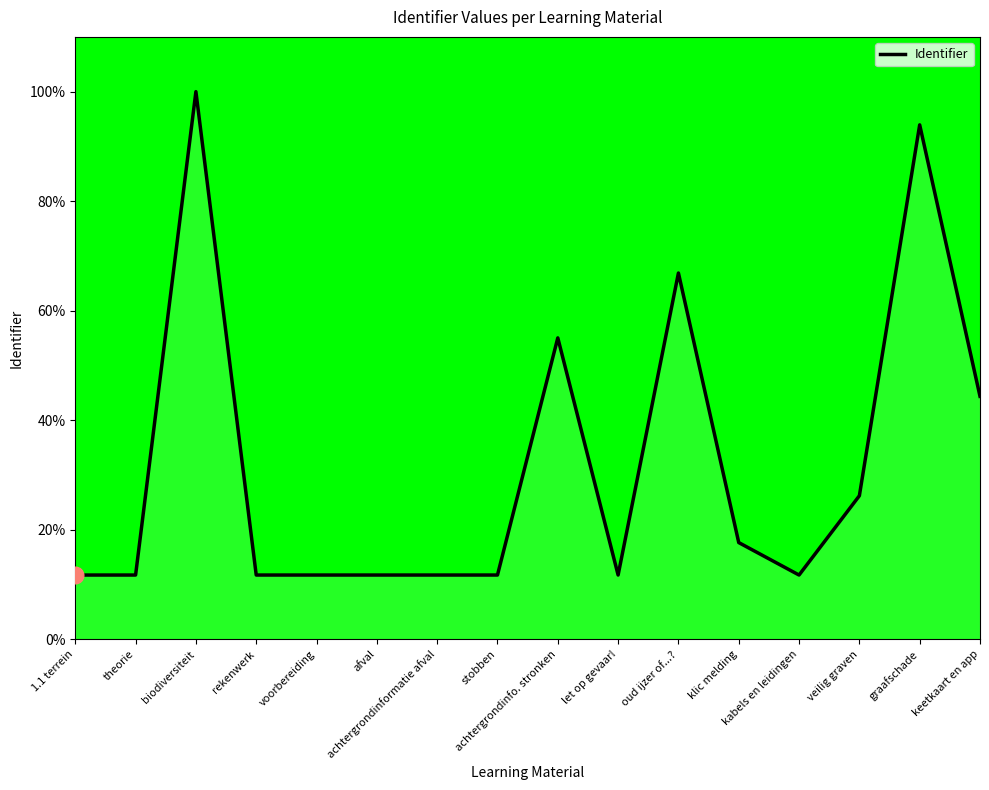

Read the value at voorbereiding.

11.7